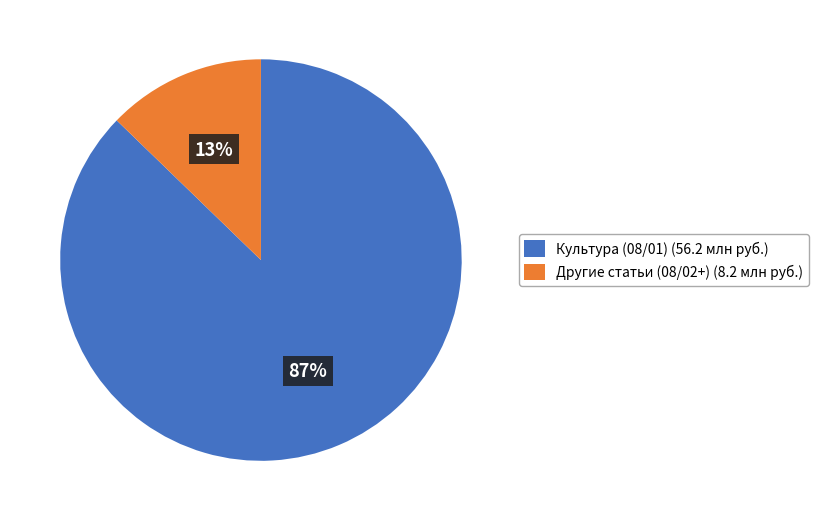

True or false: Другие статьи (08/02+) (8.2 млн руб.) accounts for 26% of the total.

False